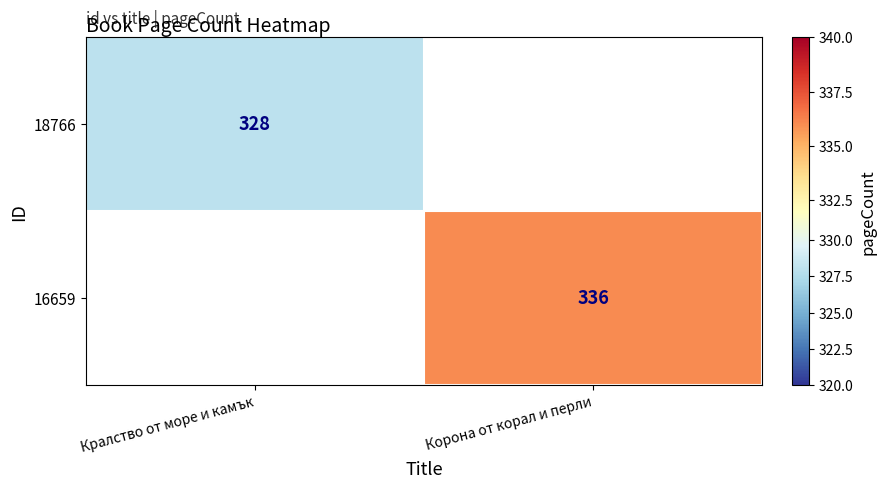

True or false: 18766 has a value of 524 at Кралство от море и камък.

False